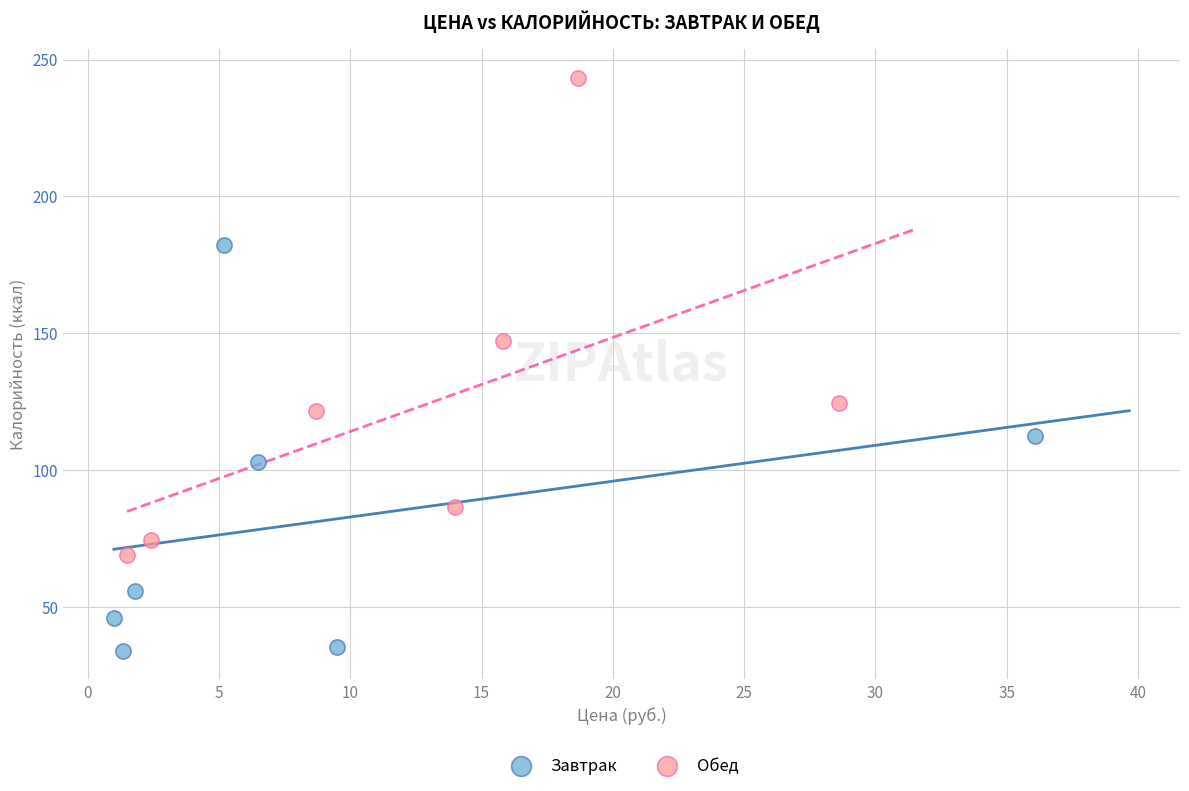

Which series reaches the minimum Y coordinate?

Завтрак